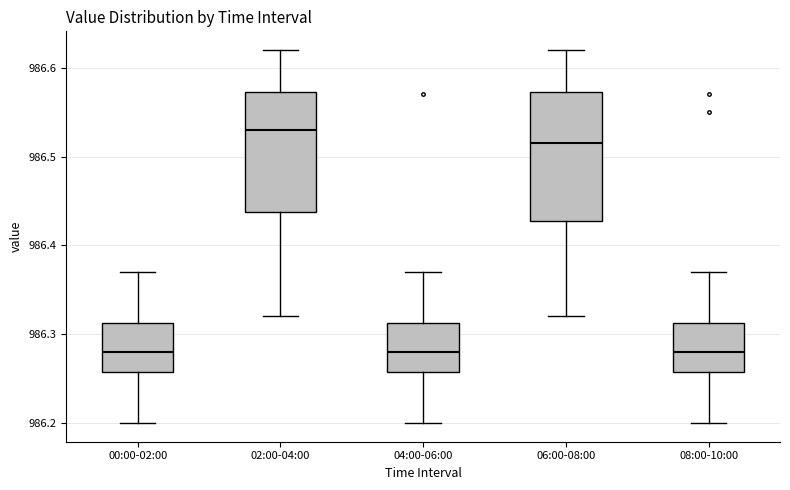

Which box's median line is the highest?

02:00-04:00